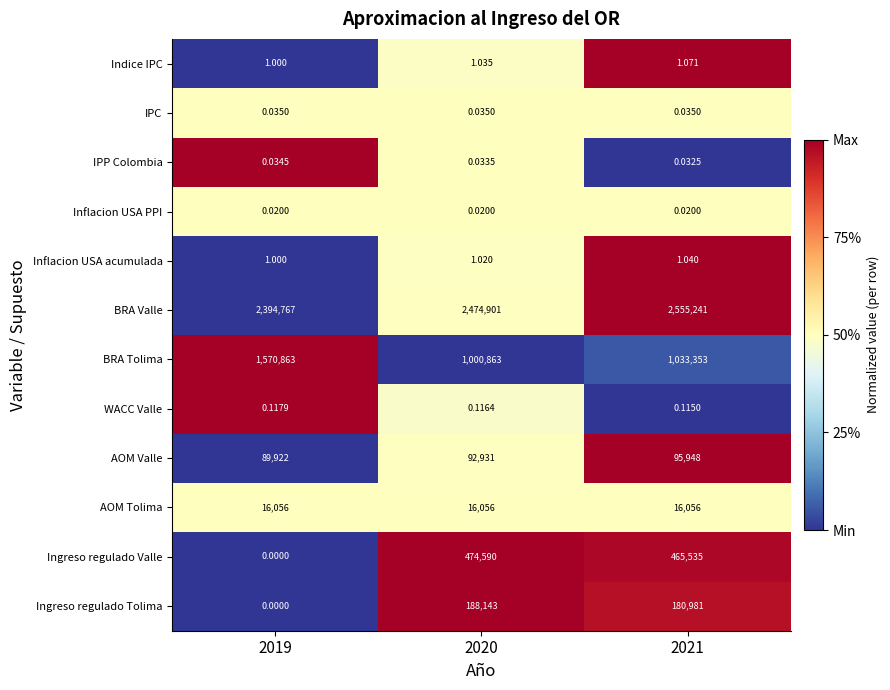

Rank the series by their maximum value, from highest to lowest.

BRA Valle, BRA Tolima, Ingreso regulado Valle, Ingreso regulado Tolima, AOM Valle, AOM Tolima, Indice IPC, Inflacion USA acumulada, WACC Valle, IPC, IPP Colombia, Inflacion USA PPI